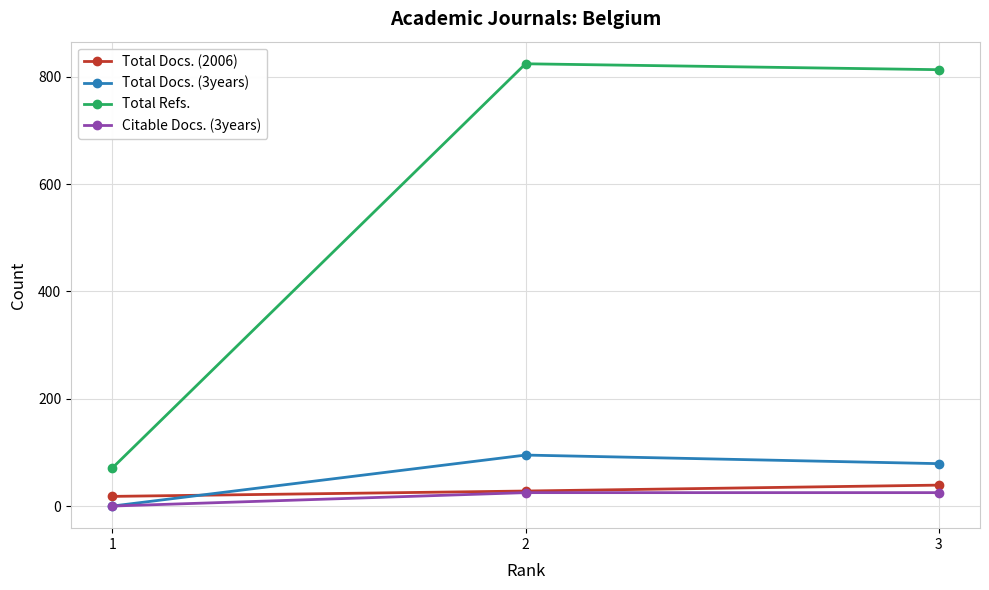

What is the sum of the Total Docs. (2006) values at 3 and 1?

57